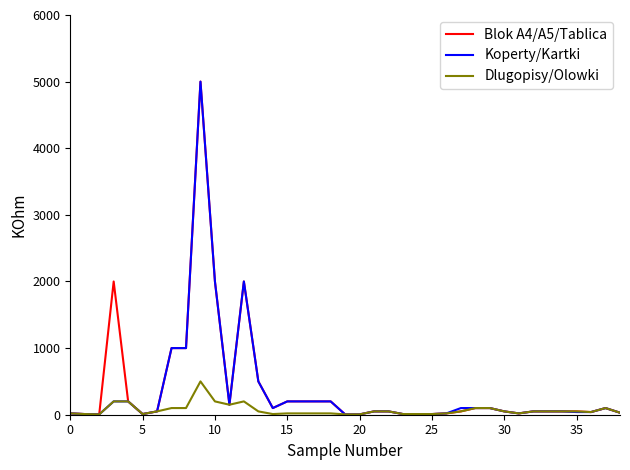

What is the maximum value for Dlugopisy/Olowki?

500